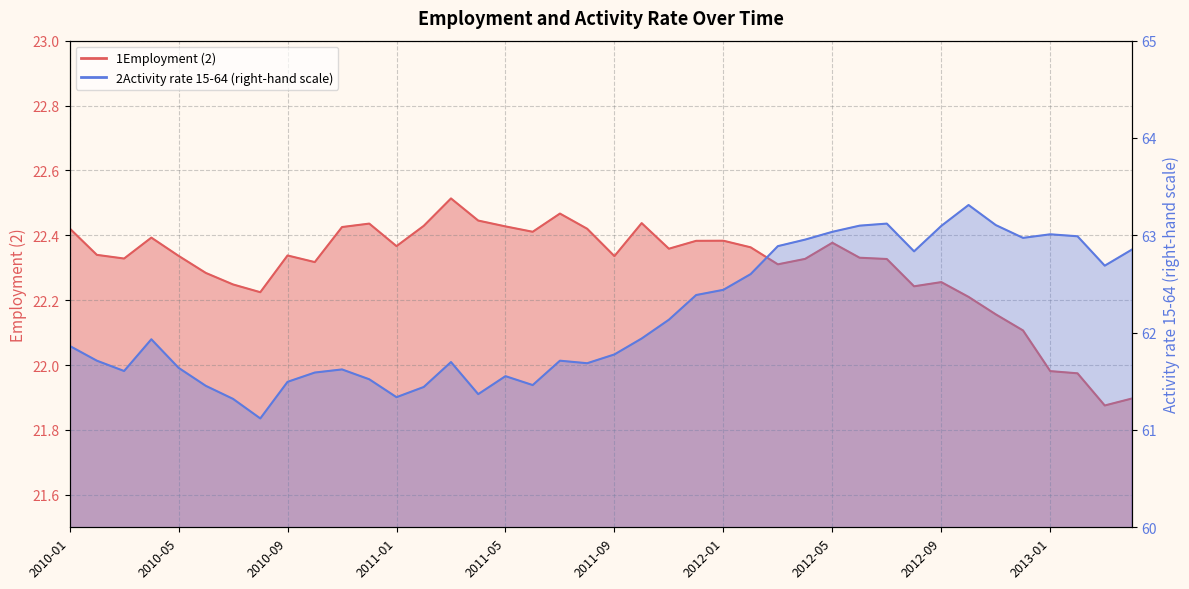

What is the total value across all series at 2010-07?

83.6